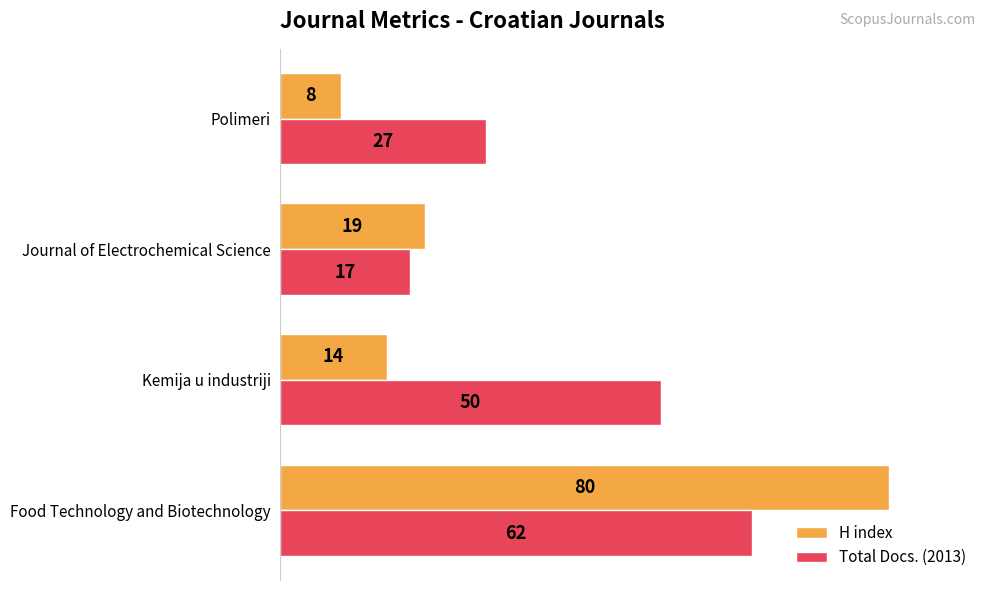

What are all the series names shown in the legend?

H index, Total Docs. (2013)